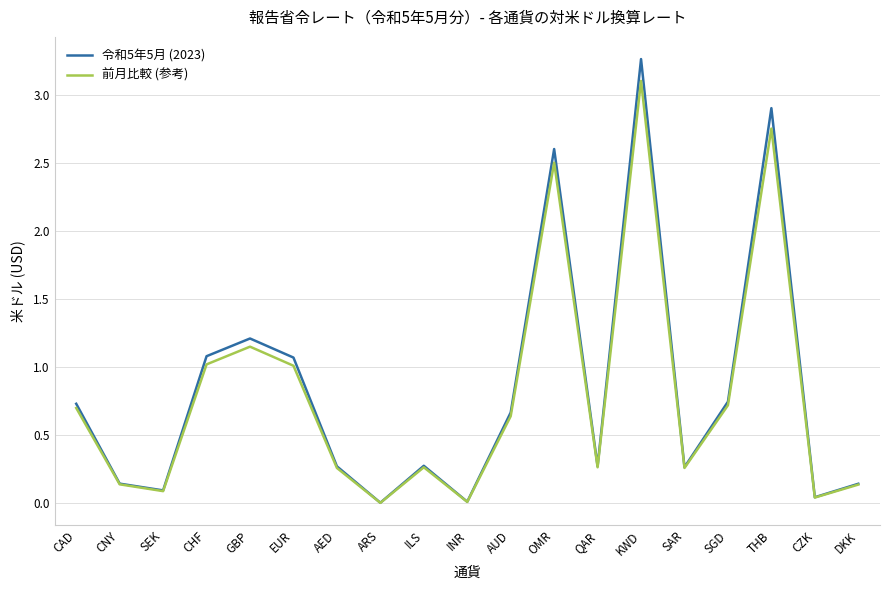

What position from the left is DKK?

19